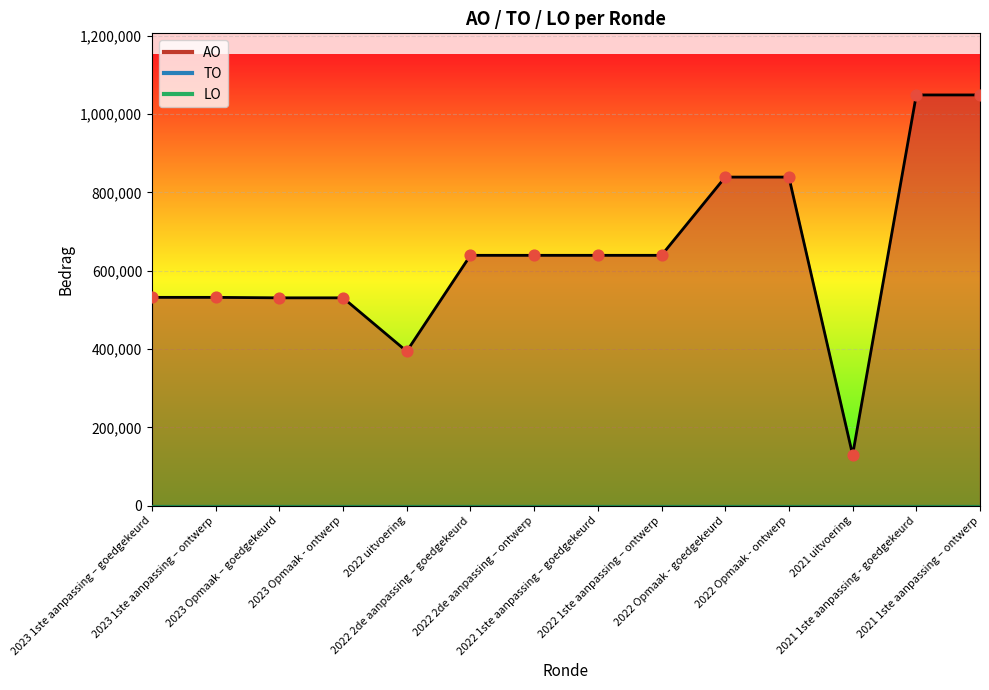

Which series has the largest total across all categories?

AO